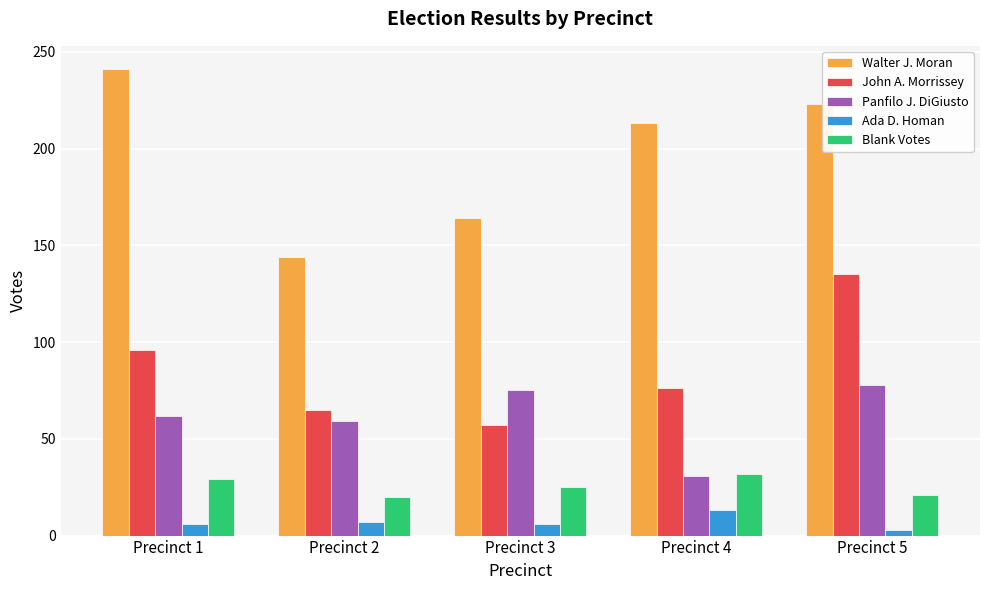

What is the greatest value displayed?

241